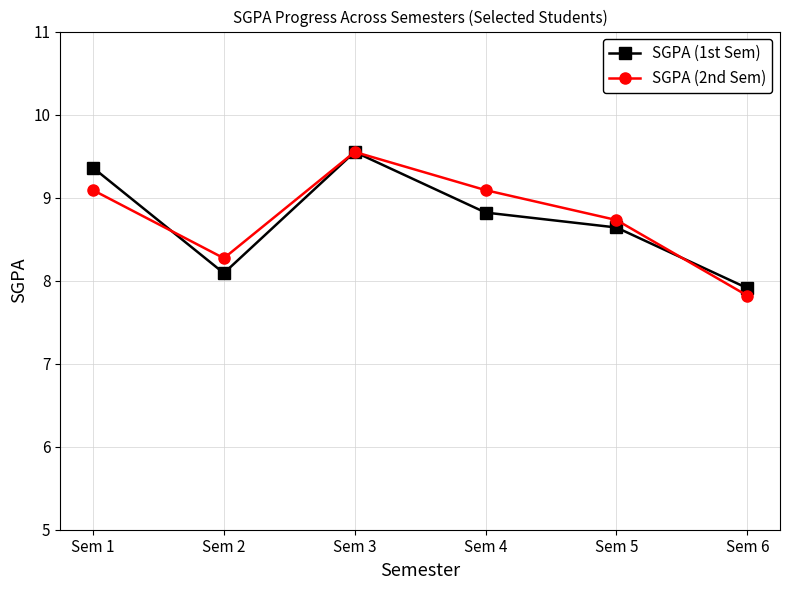

What is the value of the SGPA (2nd Sem) point at the 2nd from the left?

8.3